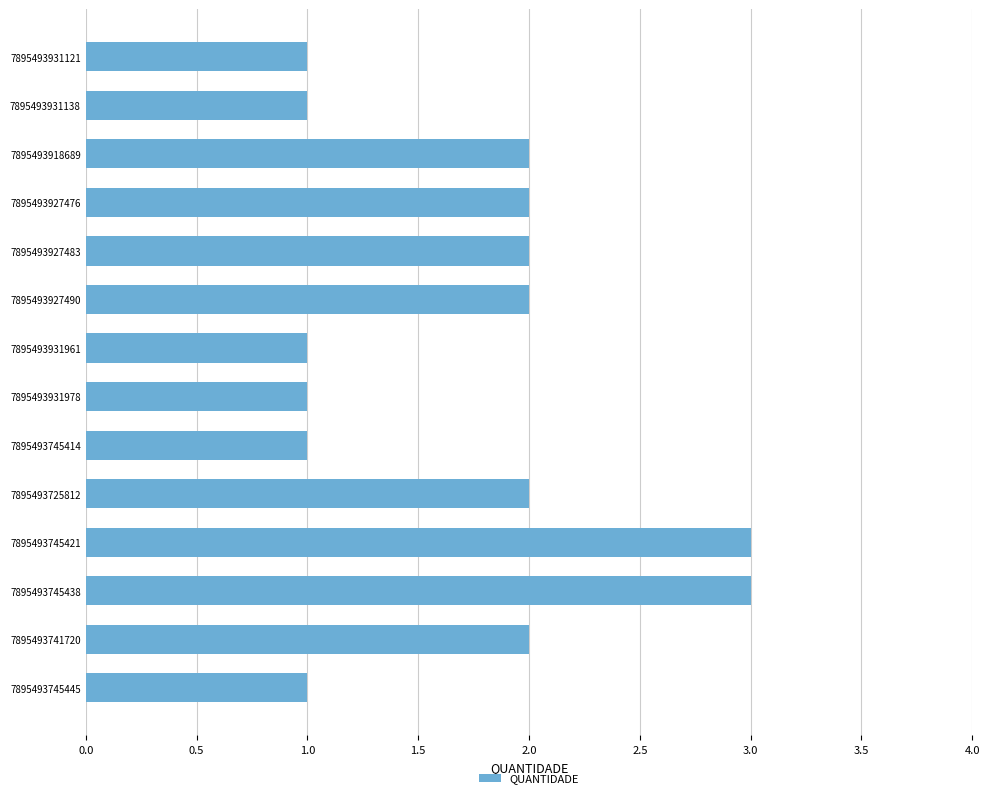

Which has a higher value, 7895493745421 or 7895493725812?

7895493745421